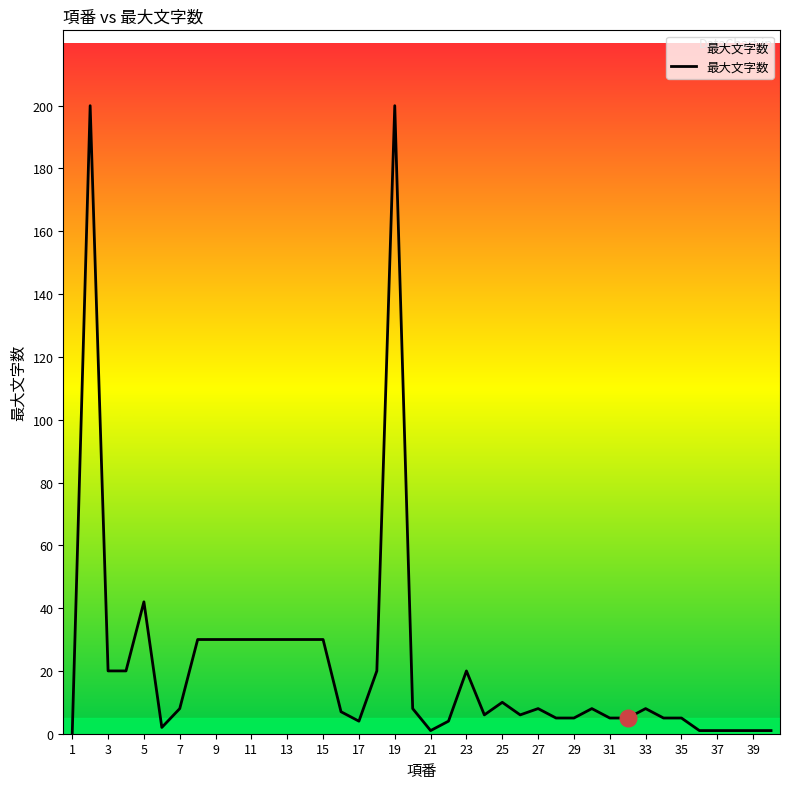

What is the maximum value shown in the chart?

200